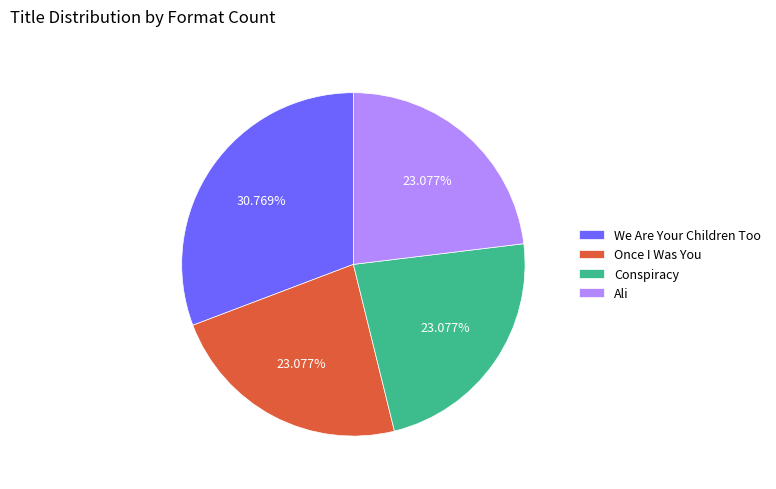

Which category has the biggest portion of the pie?

We Are Your Children Too